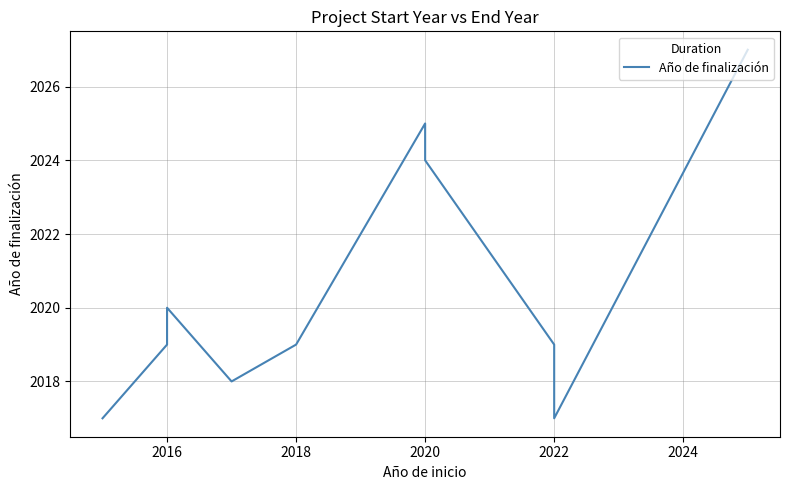

The chart shows a value of 3390 at 10. True or false?

False